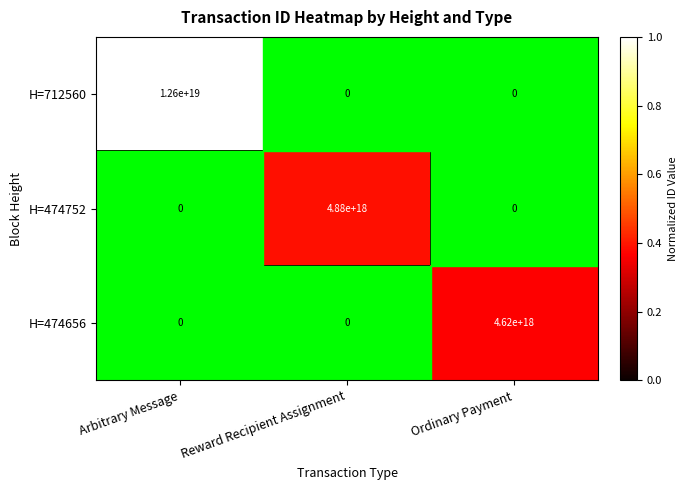

Which category has the highest value in the H=474752 series?

Reward Recipient Assignment